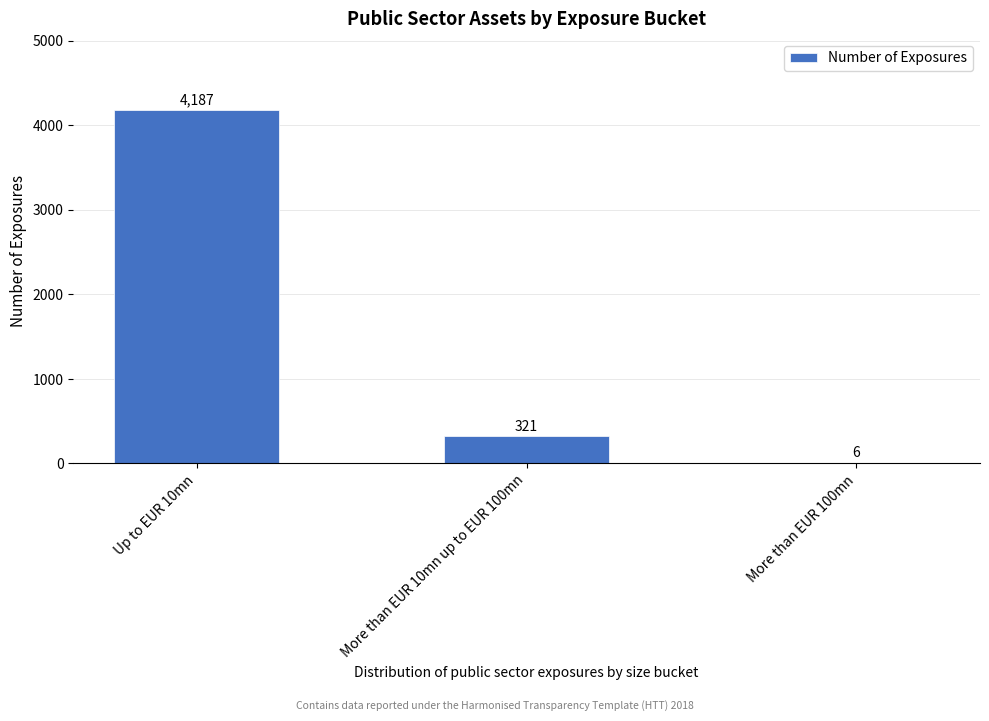

Reading left to right, extract all data points from this chart.

Up to EUR 10mn=4187	More than EUR 10mn up to EUR 100mn=321	More than EUR 100mn=6